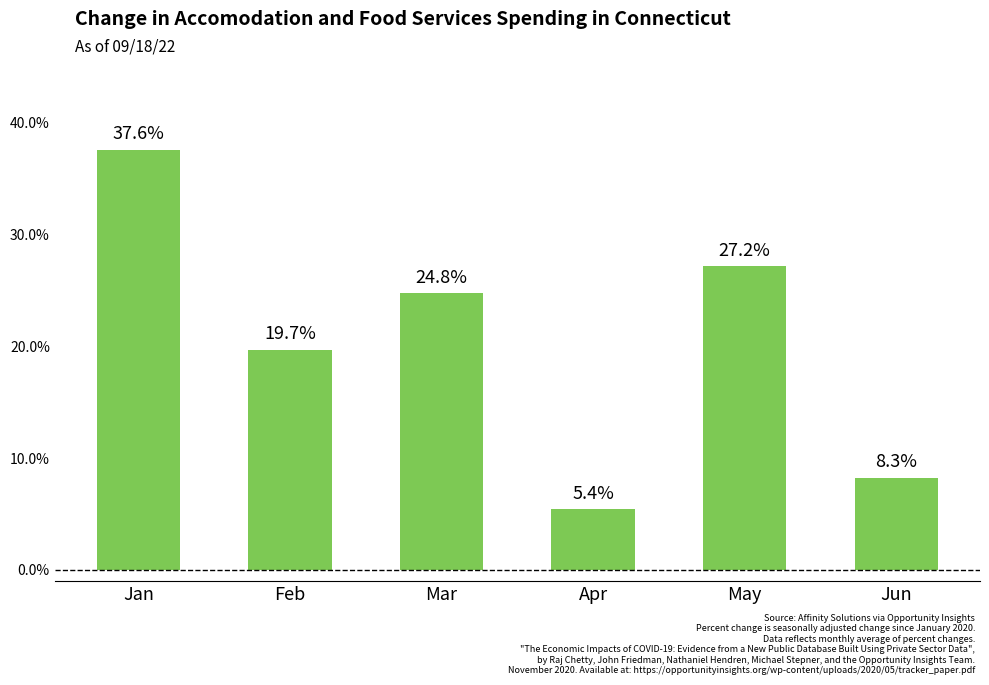

Reading right to left, extract all data points from this chart.

Jun=0.1	May=0.3	Apr=0.1	Mar=0.2	Feb=0.2	Jan=0.4